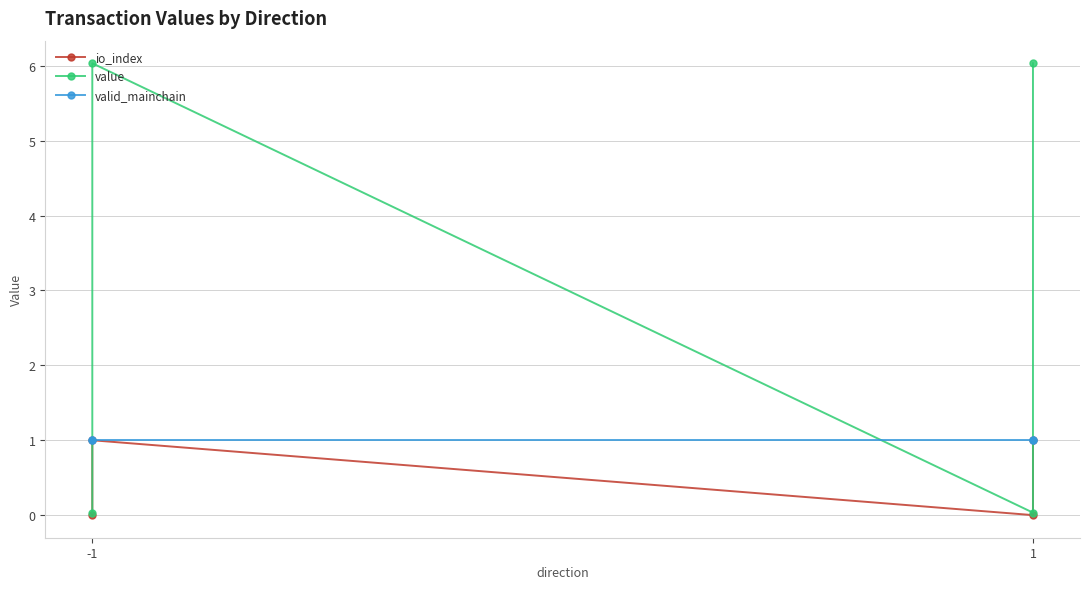

True or false: valid_mainchain has a value of 1.6 at -1.

False